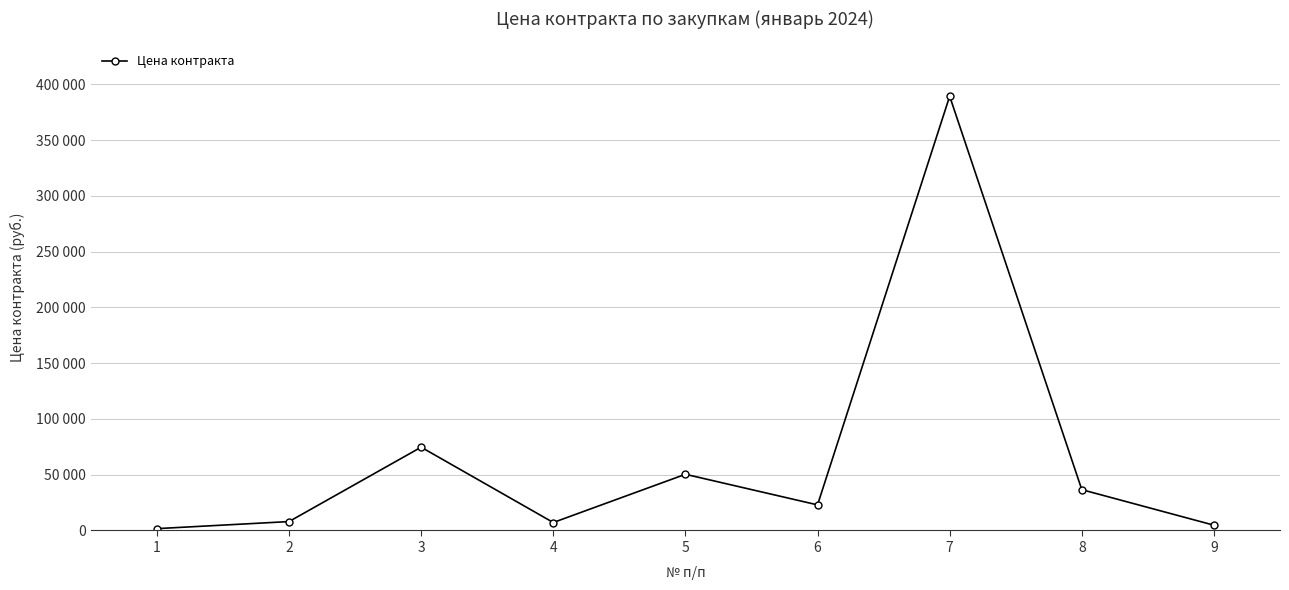

List the labels in order of value, smallest first.

1, 9, 4, 2, 6, 8, 5, 3, 7